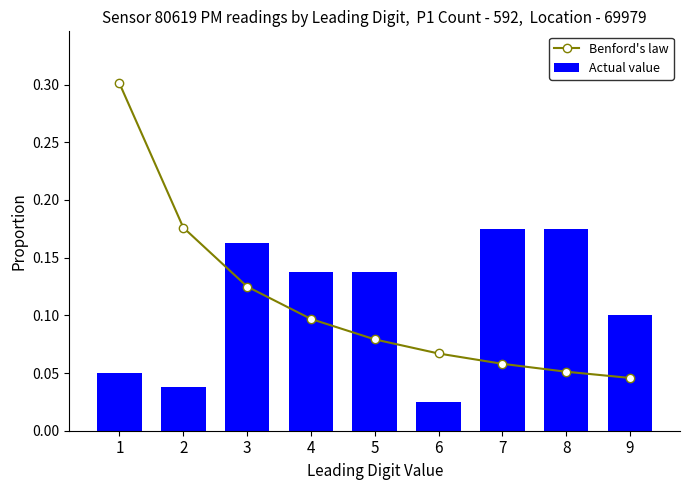

The value of Actual value at 8 is 0.2. True or false?

True